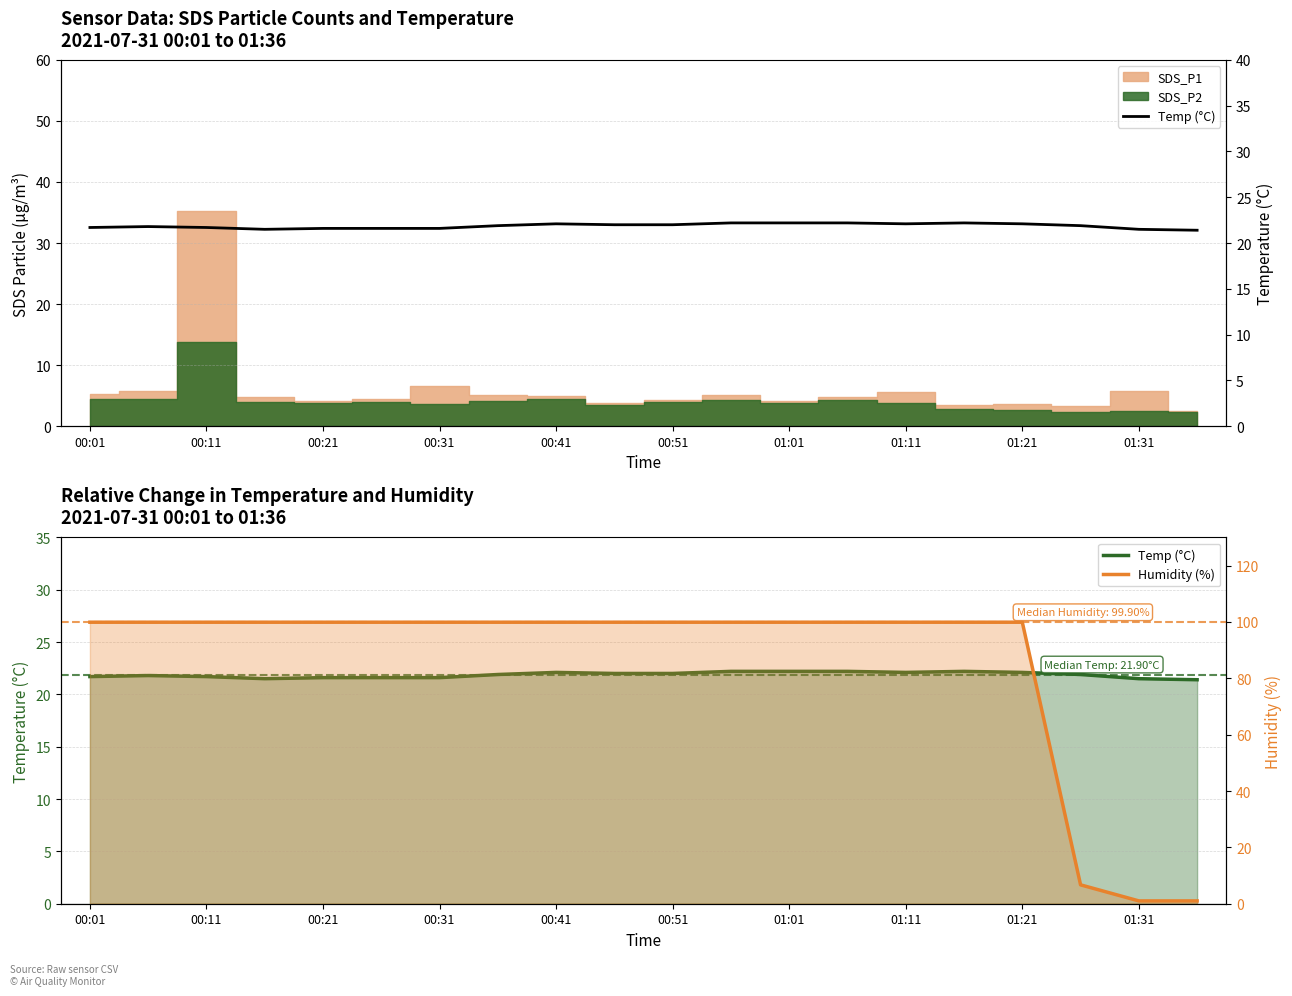

Where does the Humidity (%) series first go above 99?

00:01